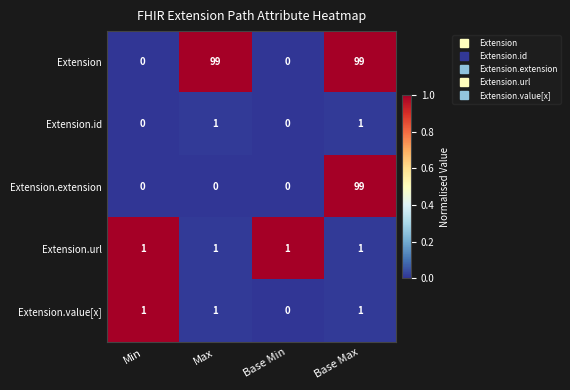

Reading left to right, transcribe all the data shown in this chart.

Extension: Min=0	Max=99	Base Min=0	Base Max=99
Extension.id: Min=0	Max=1	Base Min=0	Base Max=1
Extension.extension: Min=0	Max=0	Base Min=0	Base Max=99
Extension.url: Min=1	Max=1	Base Min=1	Base Max=1
Extension.value[x]: Min=1	Max=1	Base Min=0	Base Max=1